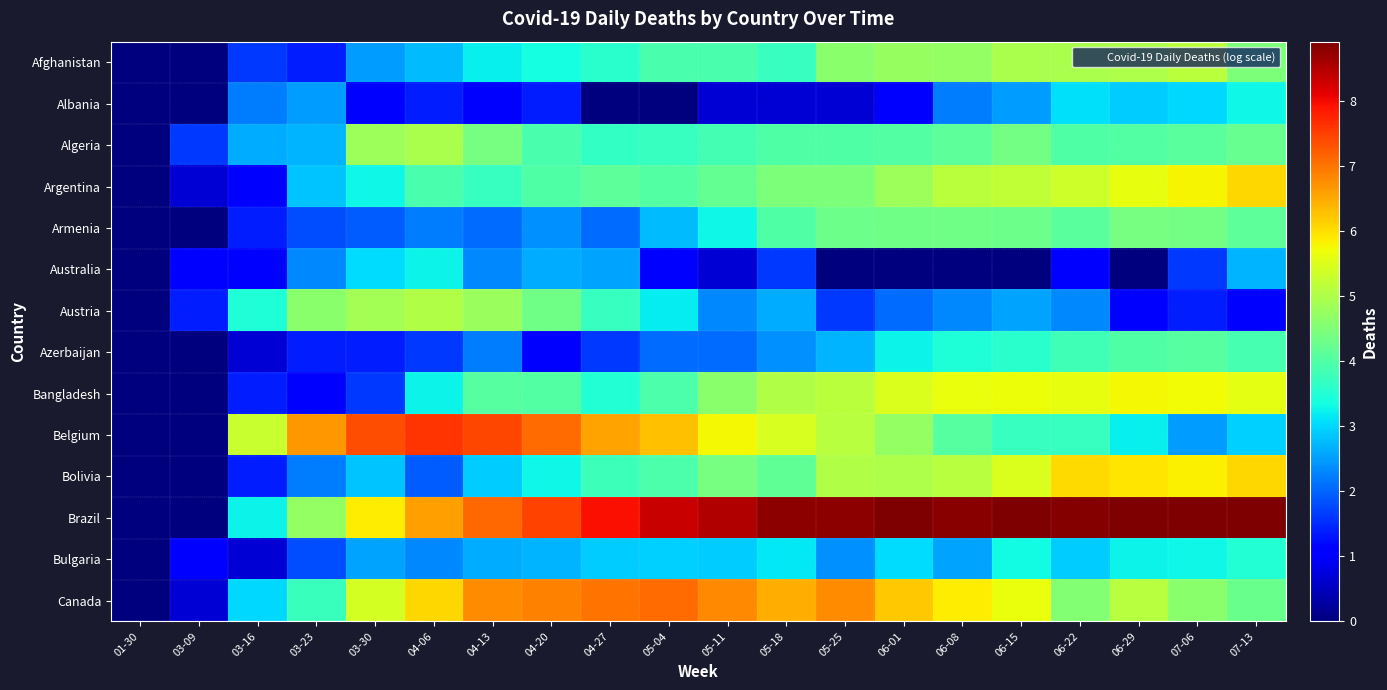

How many categories are shown in the chart?

20